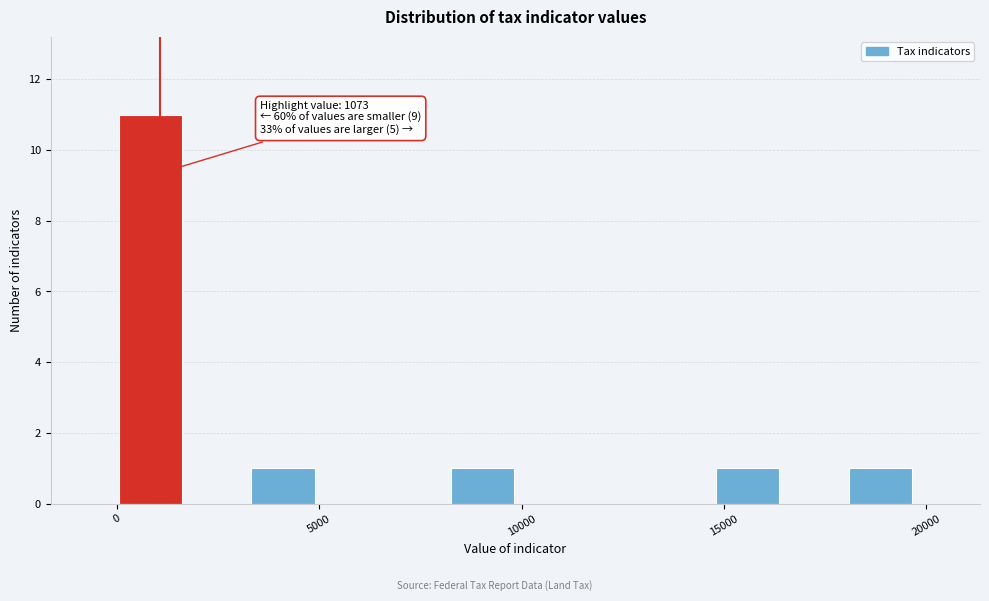

Read against the x-axis, roughly where is the centre of the tallest bar?

1000